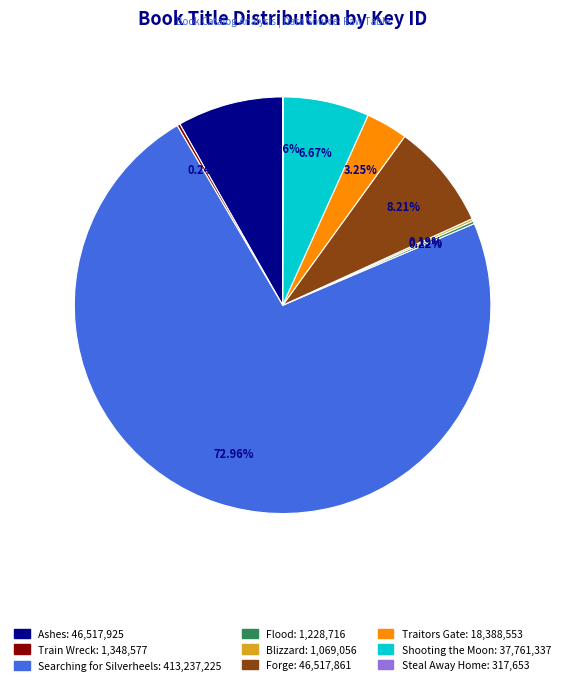

Which category accounts for the majority?

Searching for Silverheels